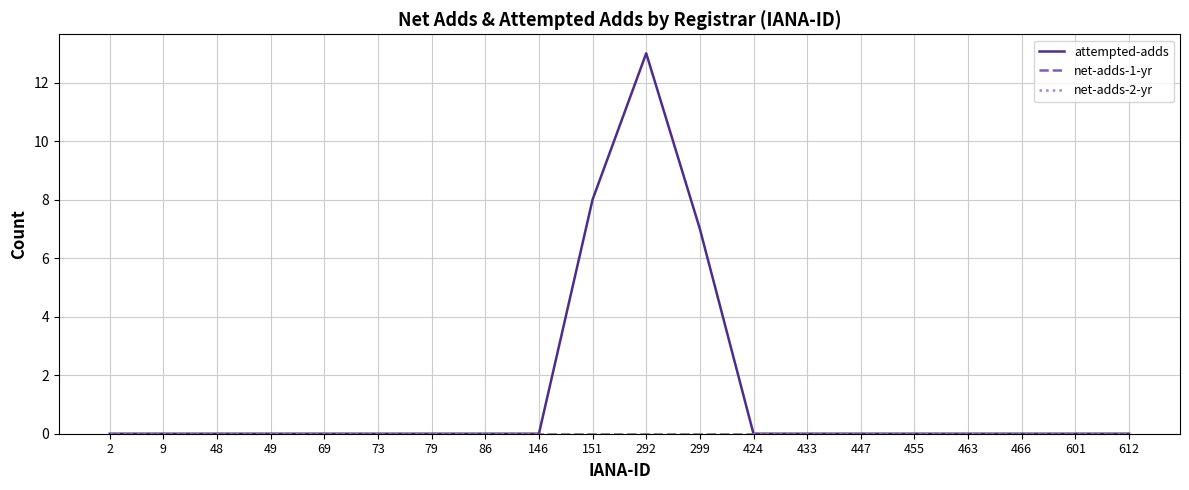

What is the difference between the second highest and second lowest values in the attempted-adds series?

8